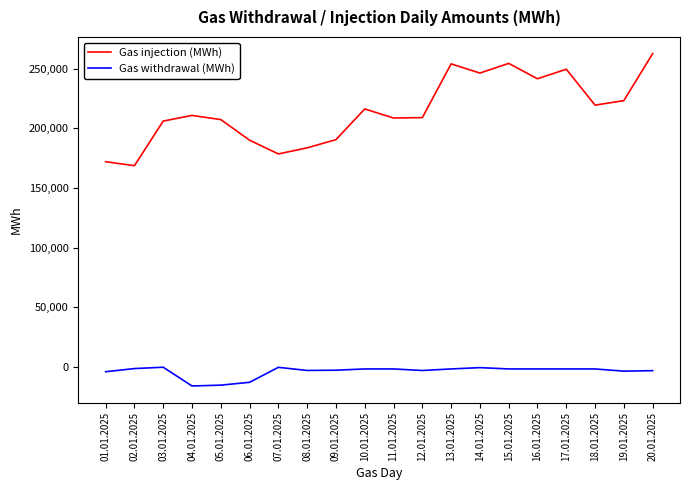

Is the value of Gas injection (MWh) at 14.01.2025 greater than the value of Gas withdrawal (MWh) at 18.01.2025?

Yes